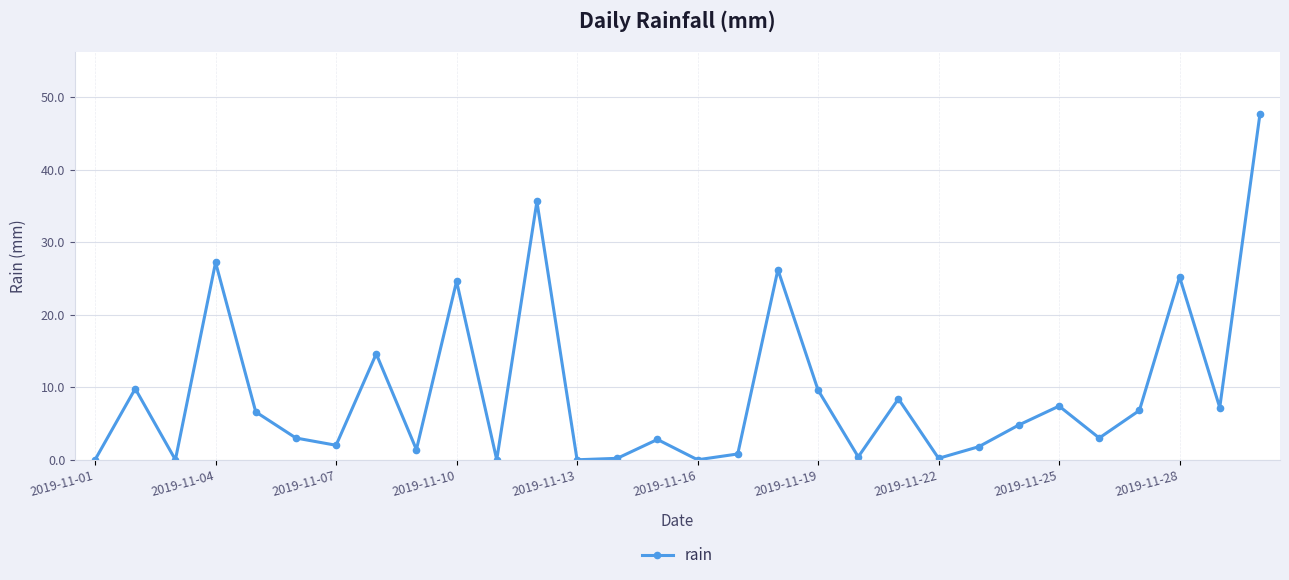

What is the difference between the maximum and minimum values?

47.6